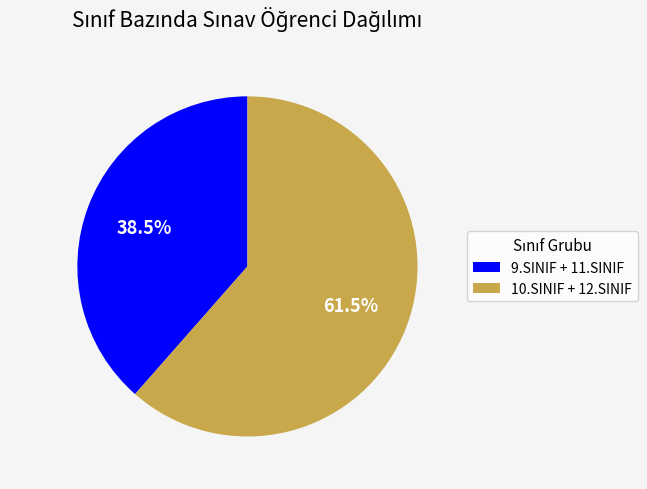

How many slices are in this pie chart?

2